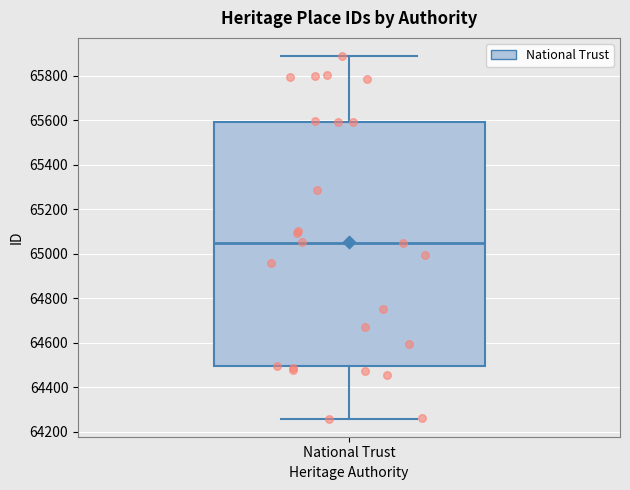

Transcribe this box plot: give where the median line is, the range the box spans, and where the two whiskers end, as read against the y-axis. The values are not printed on the chart, so give them approximately, as read against the axis.

median 65060, box 64500 to 65600, whiskers 64260 to 65880